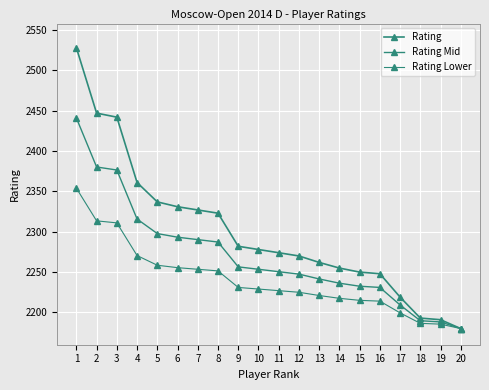

Does the chart have visible grid lines?

Yes